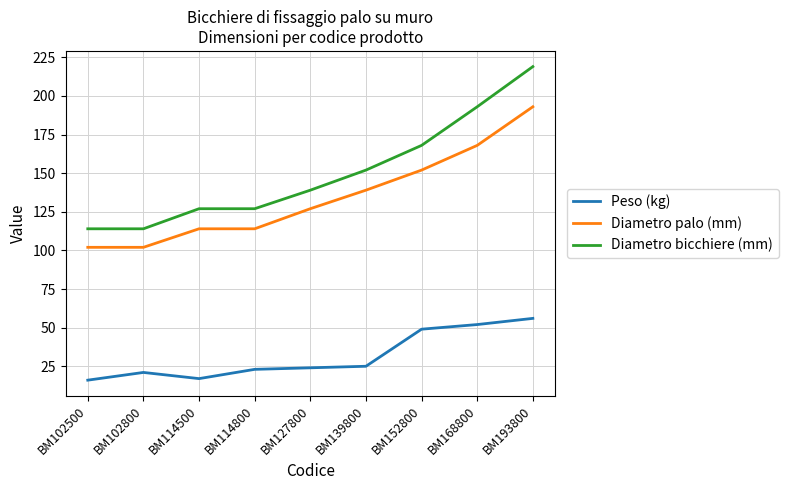

How many lines are shown in the chart?

3